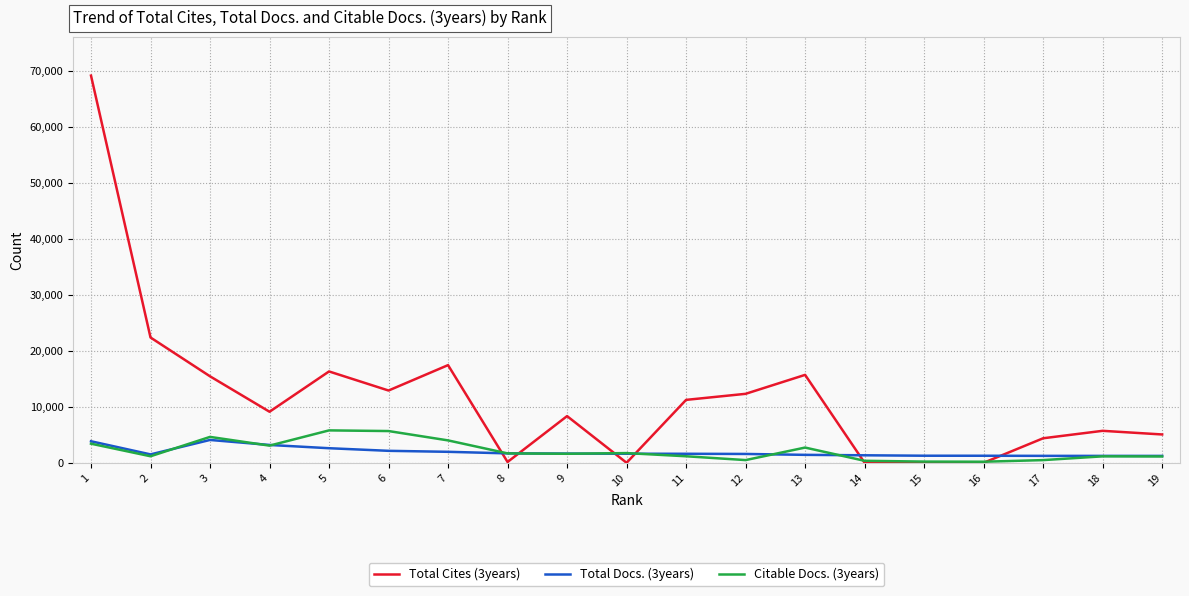

What is the total value across all series at 8?

3506